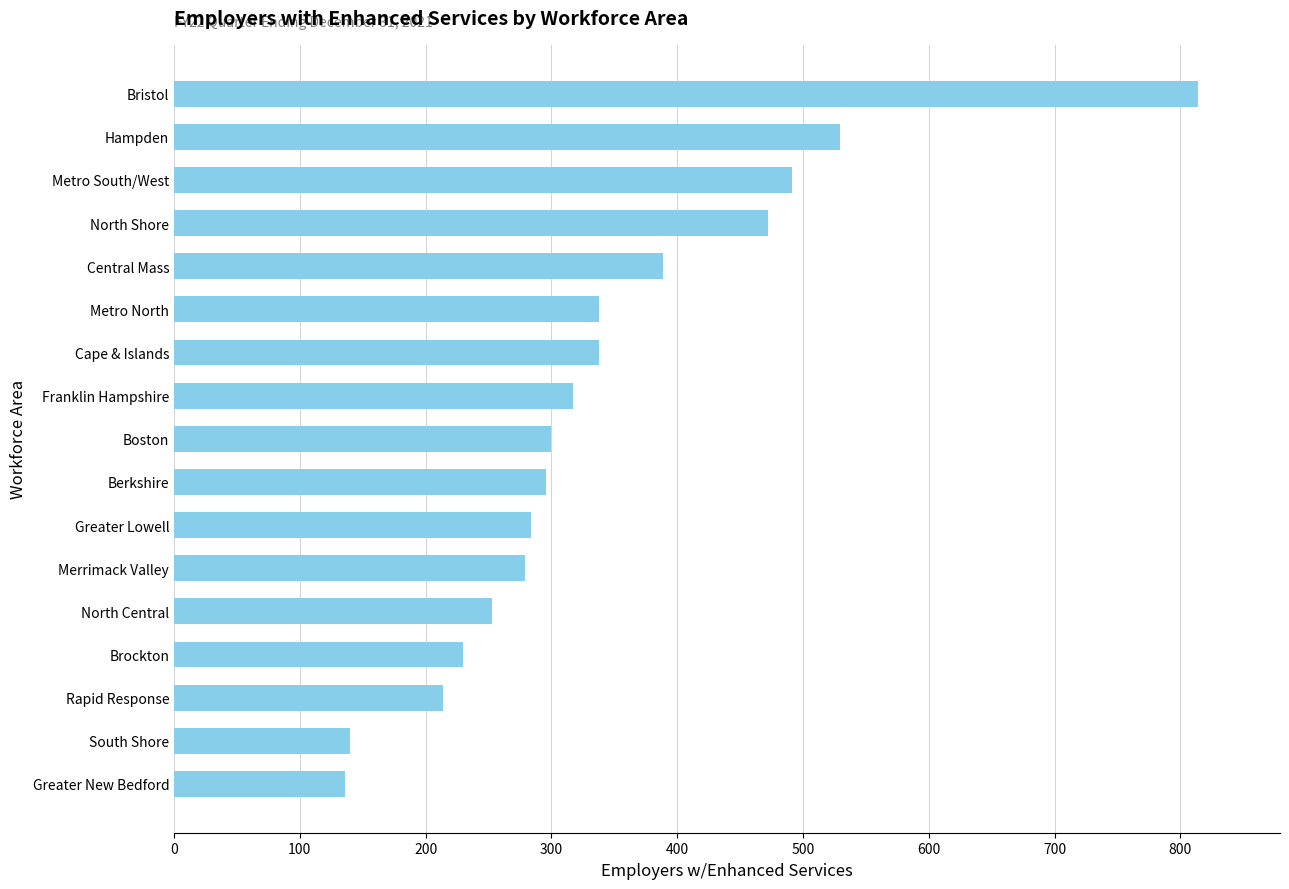

Read the value at South Shore.

140